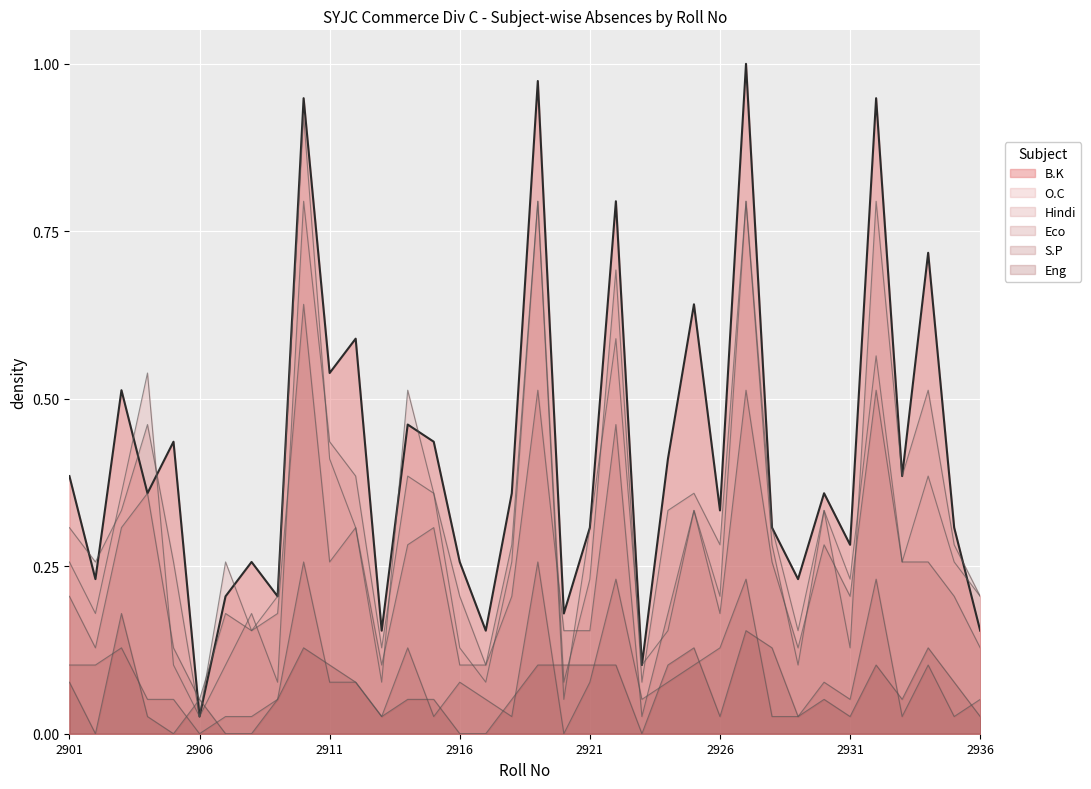

True or false: Eco and Hindi cross at least once.

True